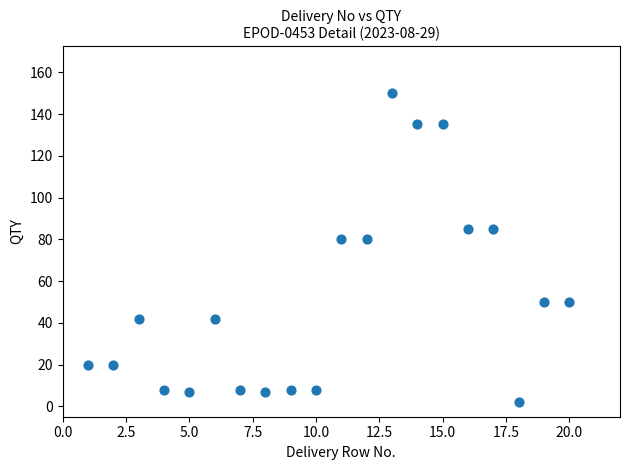

What is the range of Y values (max minus min)?

148